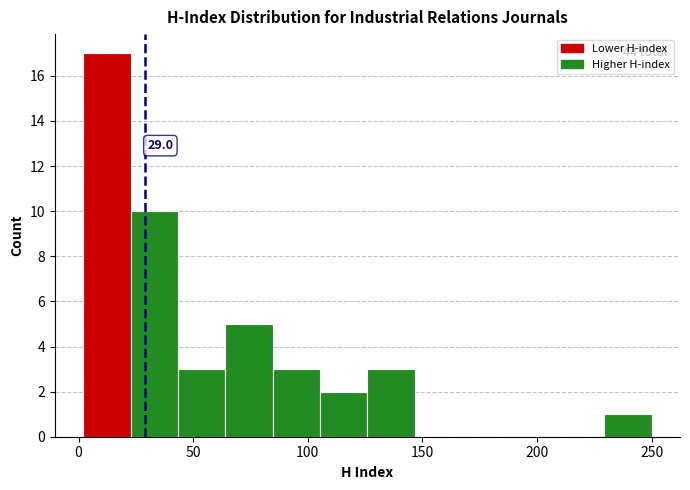

Over which range of the x-axis is the bar tallest?

0 to 25